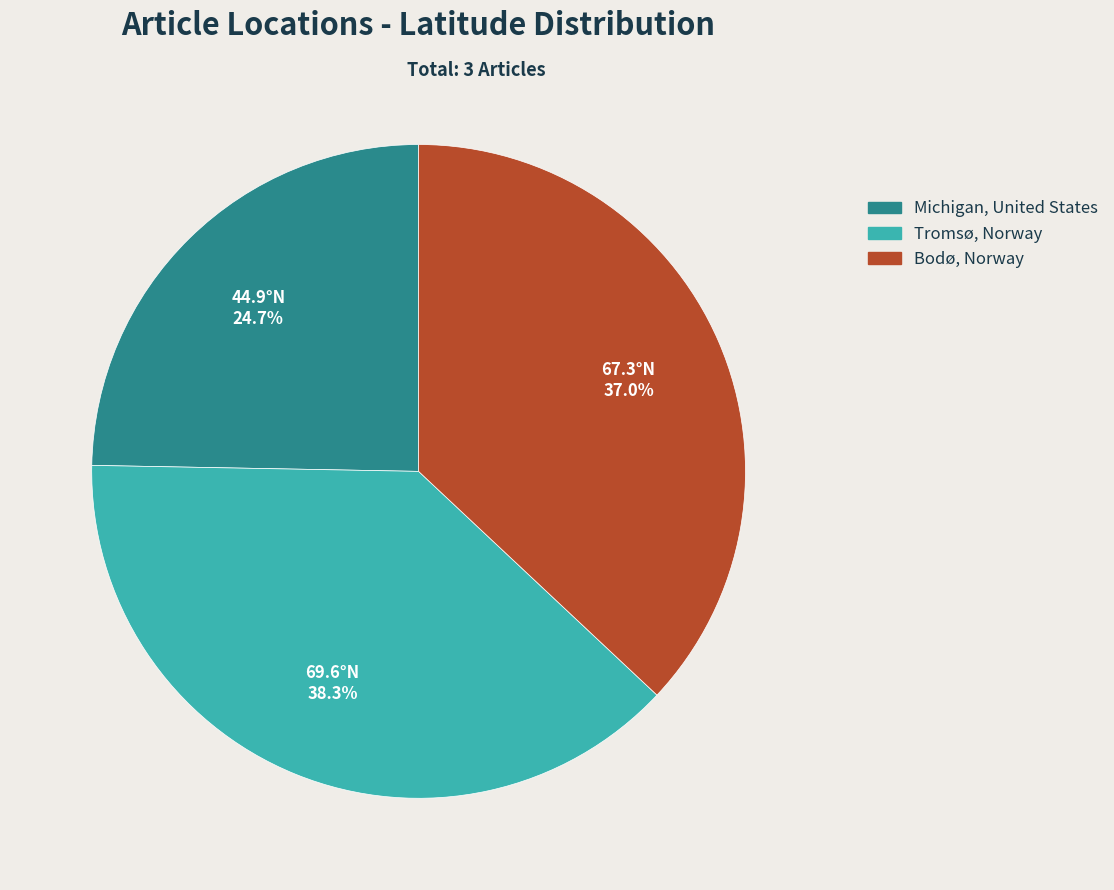

Which slice is the largest?

Tromsø, Norway